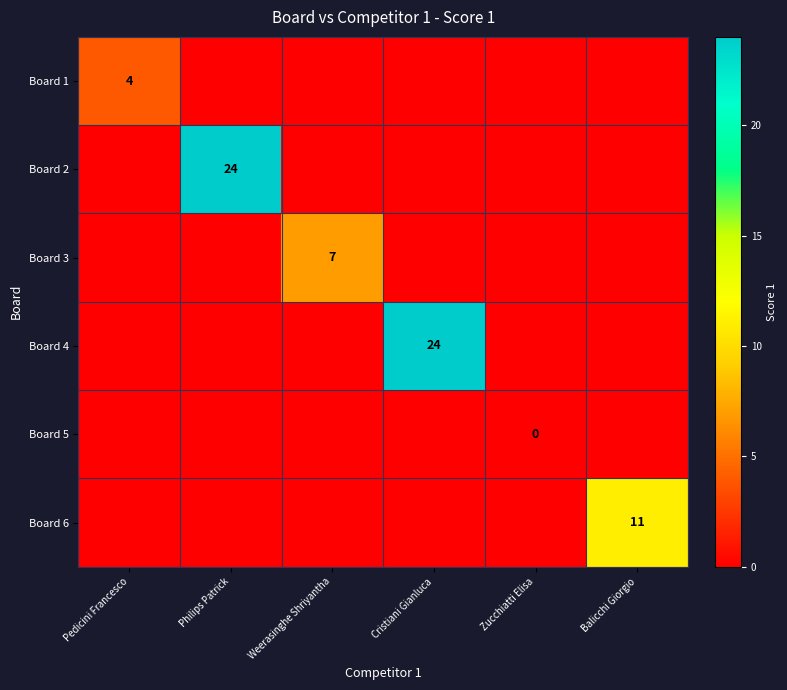

True or false: Board 4 has a value of 24 at Cristiani Gianluca.

True